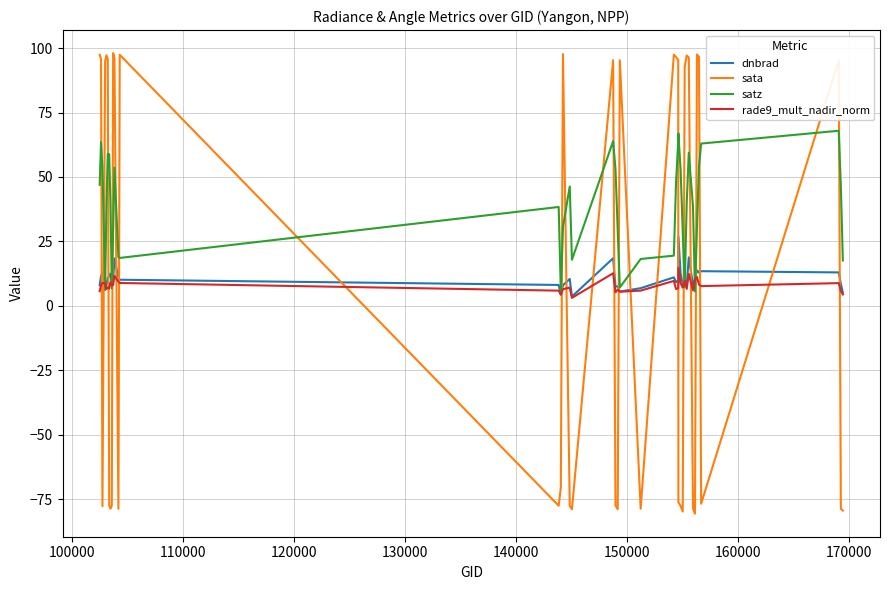

After their last crossing, which series has the higher values: sata or dnbrad?

dnbrad